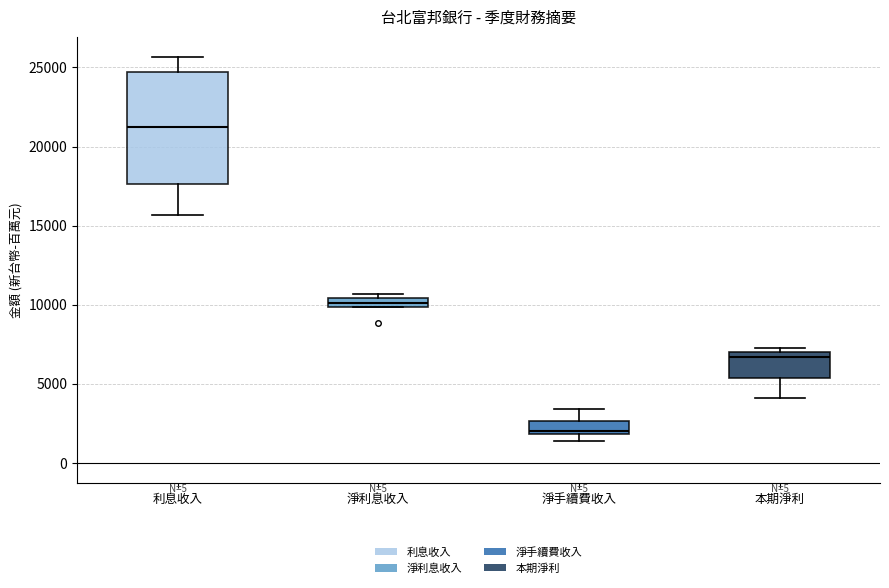

Which box is the tallest, from its lower edge to its upper edge?

利息收入